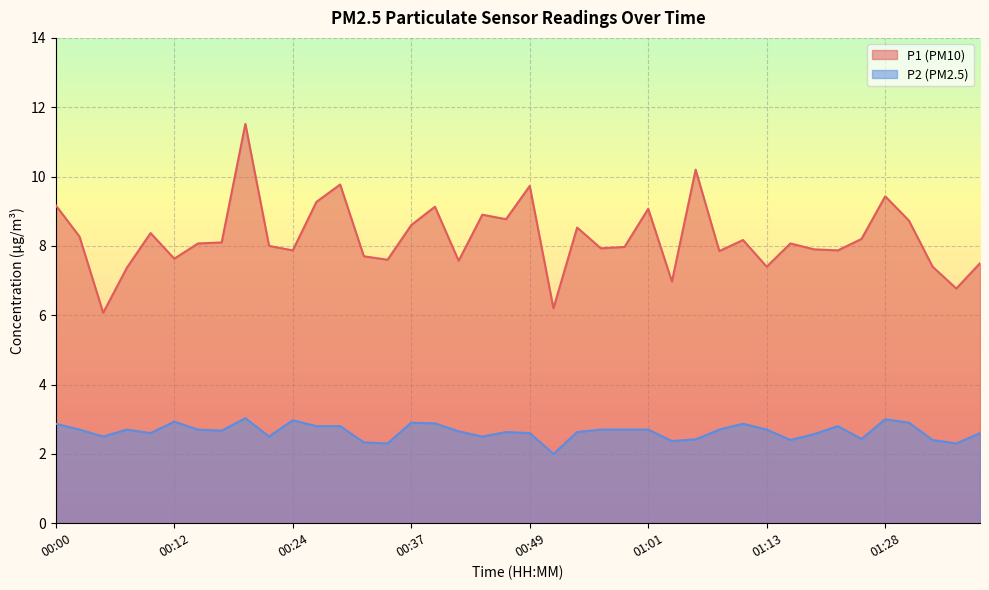

Reading right to left, transcribe all the data shown in this chart.

P1: 7.5	6.8	7.4	8.7	9.4	8.2	7.9	7.9	8.1	7.4	8.2	7.8	10.2	7.0	9.1	8.0	7.9	8.5	6.2	9.7	8.8	8.9	7.6	9.1	8.6	7.6	7.7	9.8	9.3	7.9	8.0	11.5	8.1	8.1	7.6	8.4	7.4	6.1	8.3	9.2
P2: 2.6	2.3	2.4	2.9	3.0	2.4	2.8	2.6	2.4	2.7	2.9	2.7	2.4	2.4	2.7	2.7	2.7	2.6	2.0	2.6	2.6	2.5	2.6	2.9	2.9	2.3	2.3	2.8	2.8	3.0	2.5	3.0	2.7	2.7	2.9	2.6	2.7	2.5	2.7	2.9